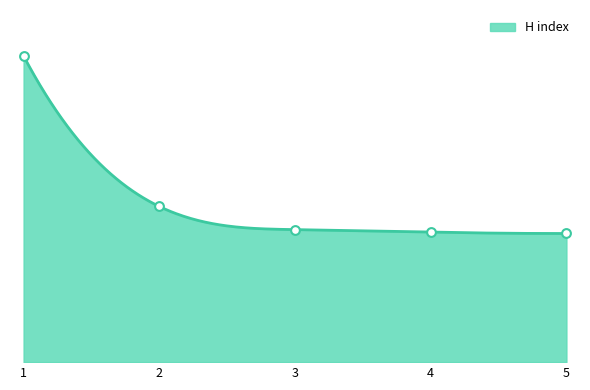

Which has a higher value, 1 or 5?

1